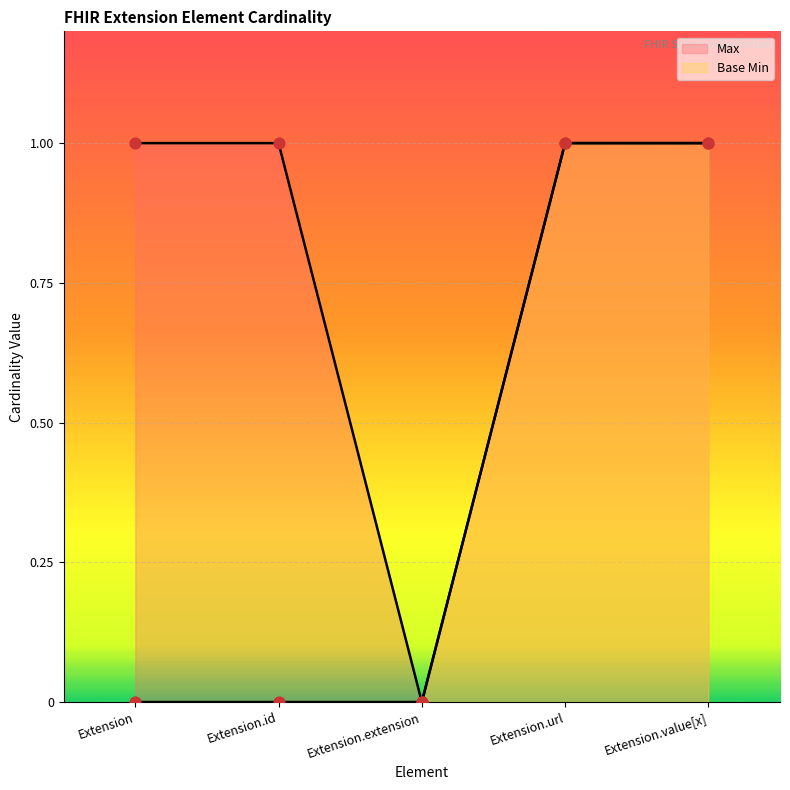

Which series contains the lowest Y value?

Max